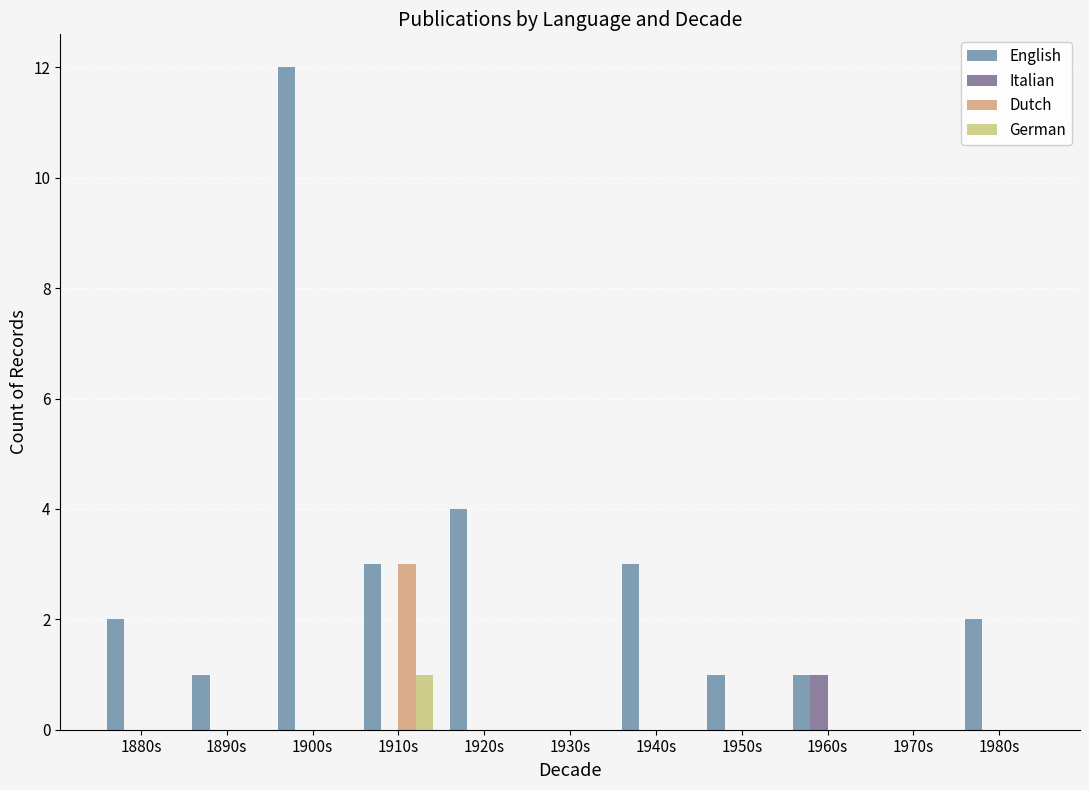

How many categories are shown in the chart?

11